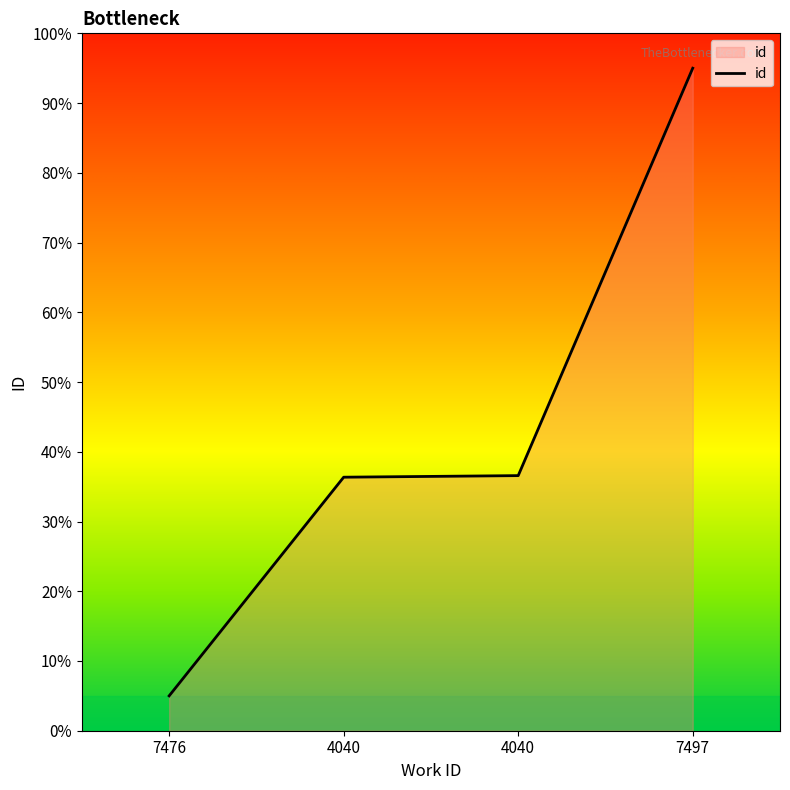

Does the chart have visible grid lines?

No